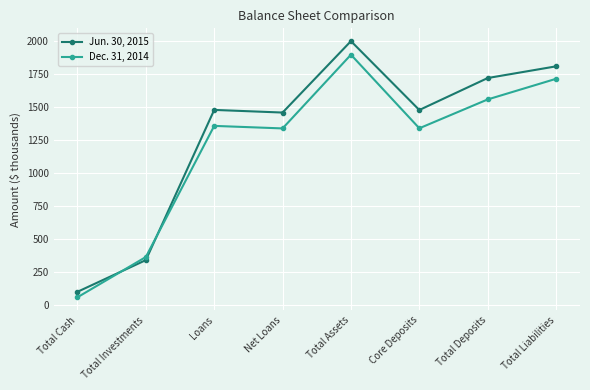

What is the difference between the highest and lowest values at Total Assets?

102.9